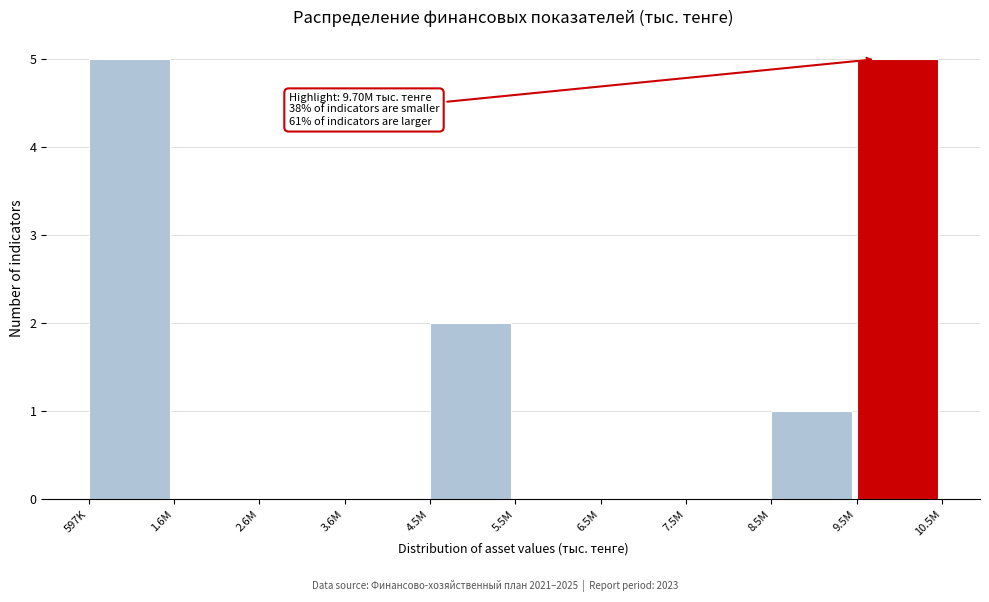

Reading right to left, extract all data points from this chart.

9.5M=5	8.5M=1	7.5M=0	6.5M=0	5.5M=0	4.5M=2	3.6M=0	2.6M=0	1.6M=0	597K=5